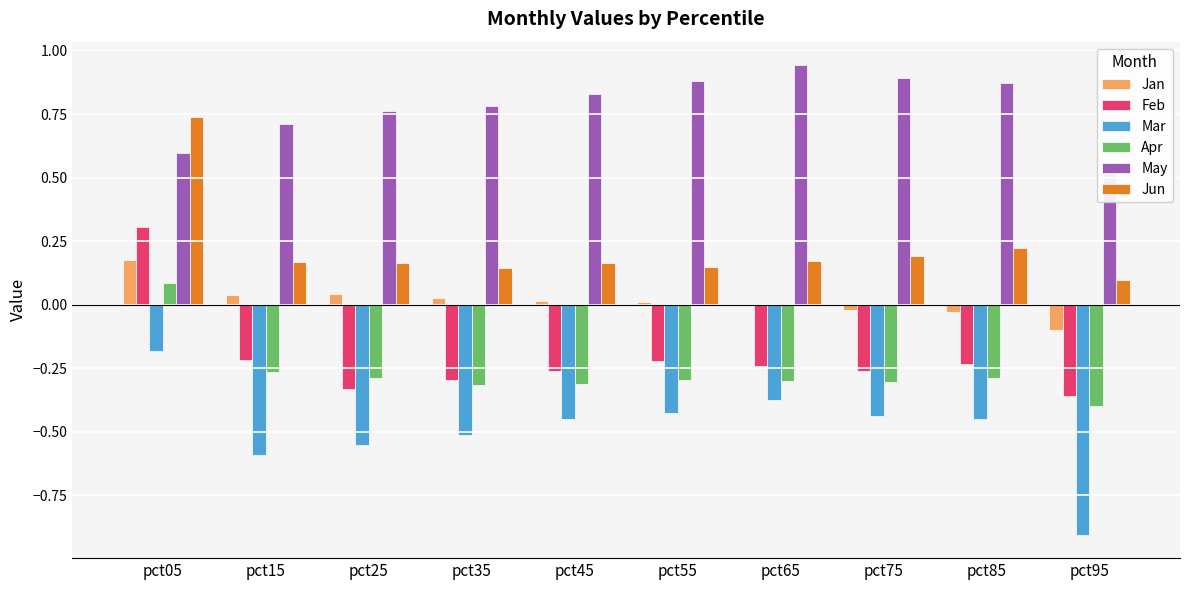

What is the maximum value for Jun?

0.7